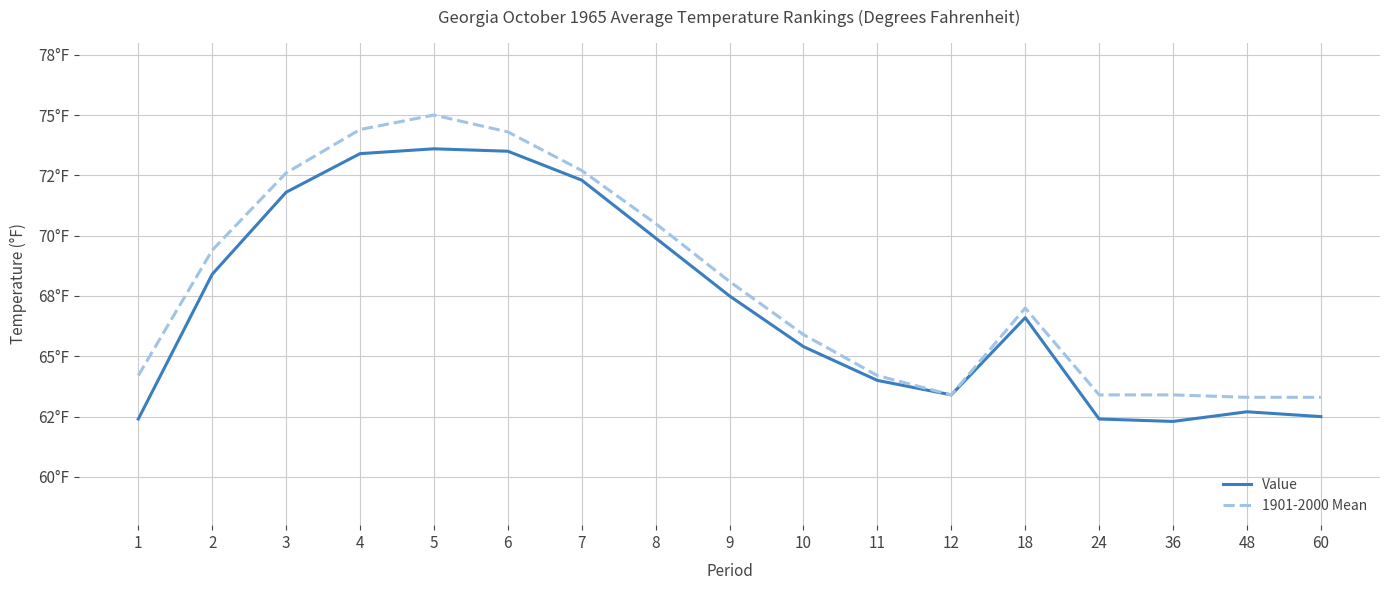

Rank the categories by 1901-2000 Mean value from lowest to highest.

48, 60, 12, 24, 36, 1, 11, 10, 18, 9, 2, 8, 3, 7, 6, 4, 5